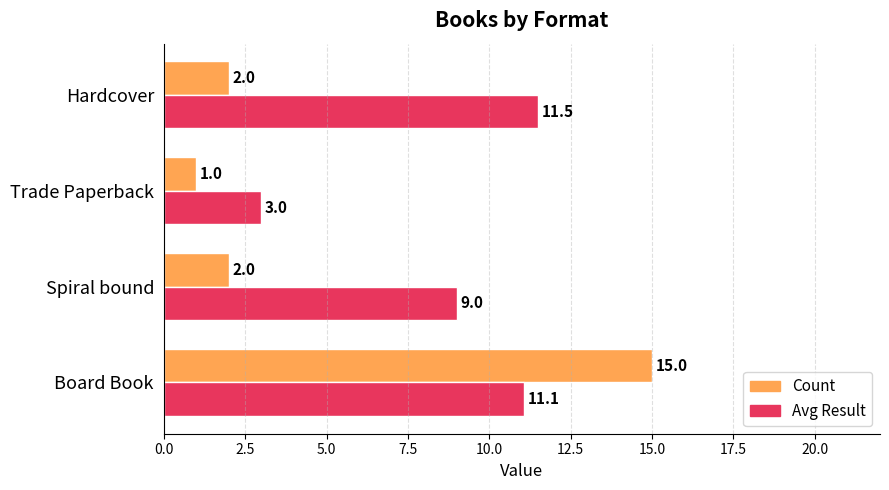

At which label does Count reach its minimum?

Trade Paperback